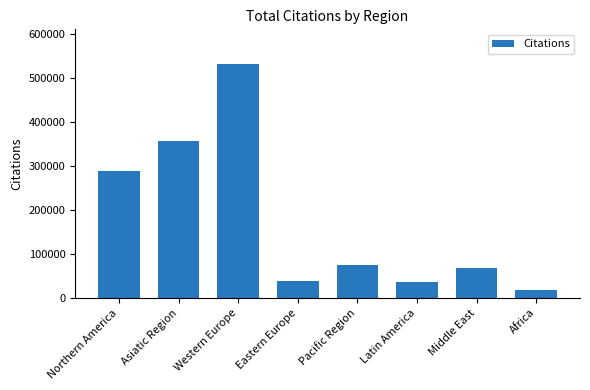

Which has a higher value, Eastern Europe or Pacific Region?

Pacific Region